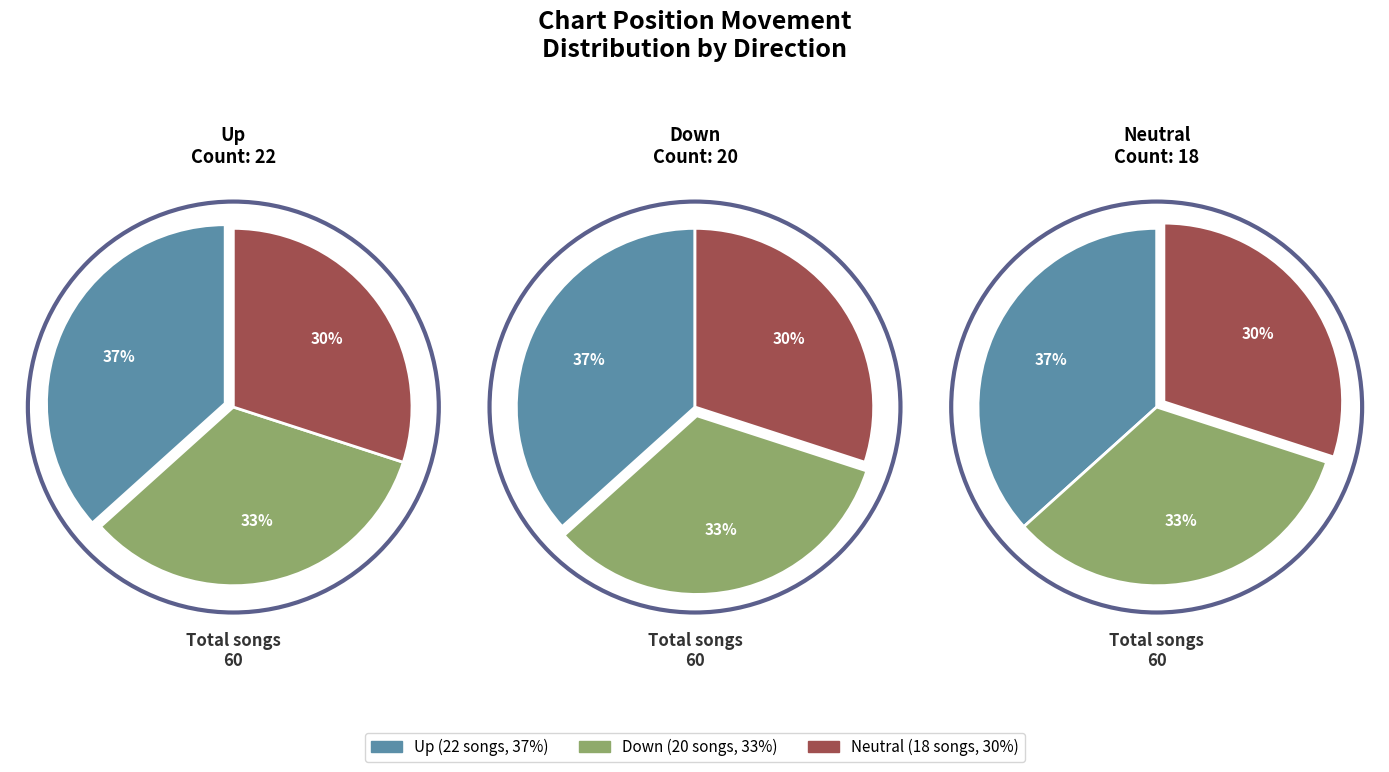

To the nearest percent, what portion does up represent?

37%